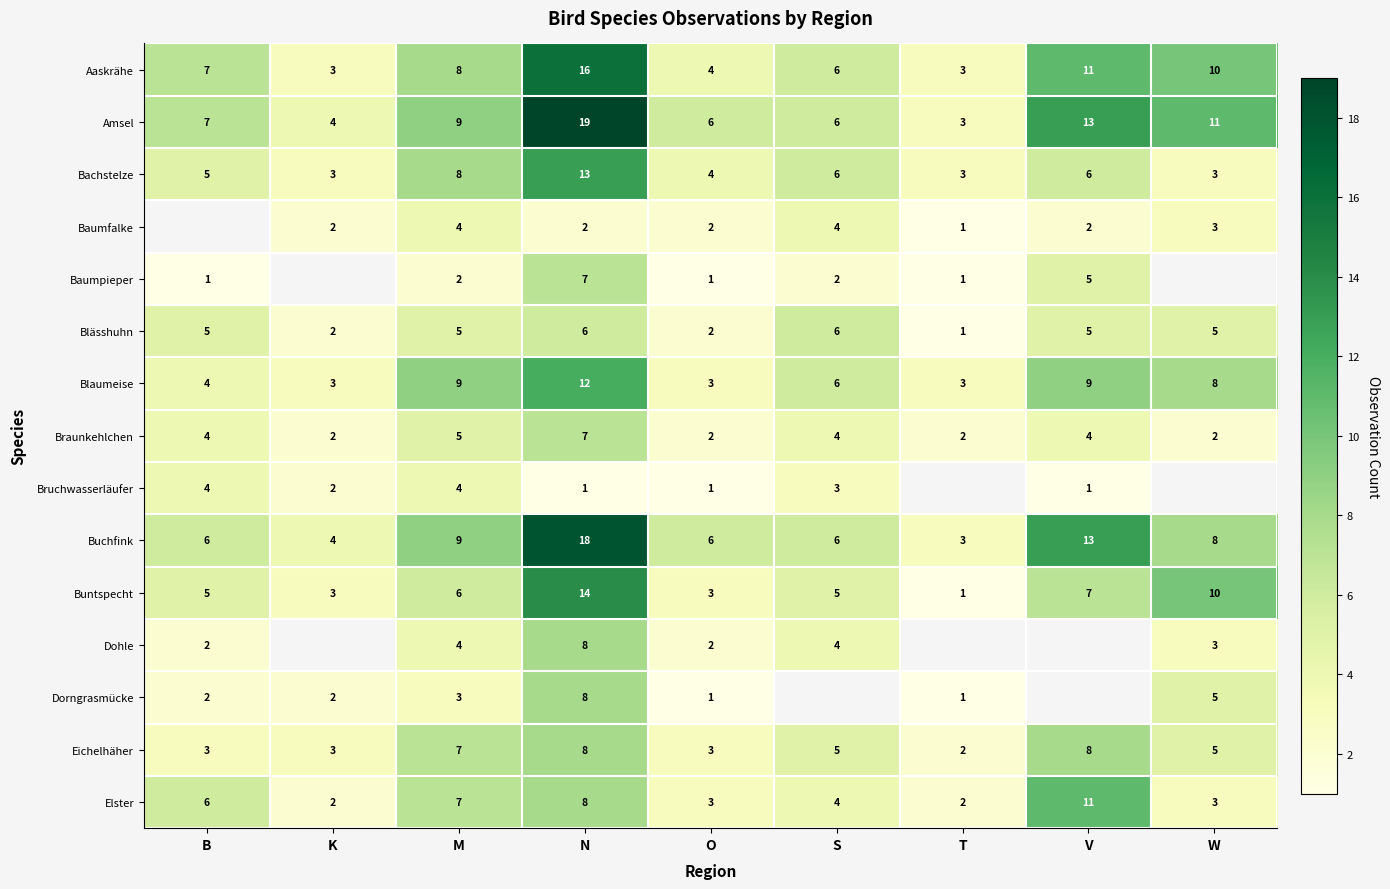

The value of Buchfink at V is 22.4. True or false?

False